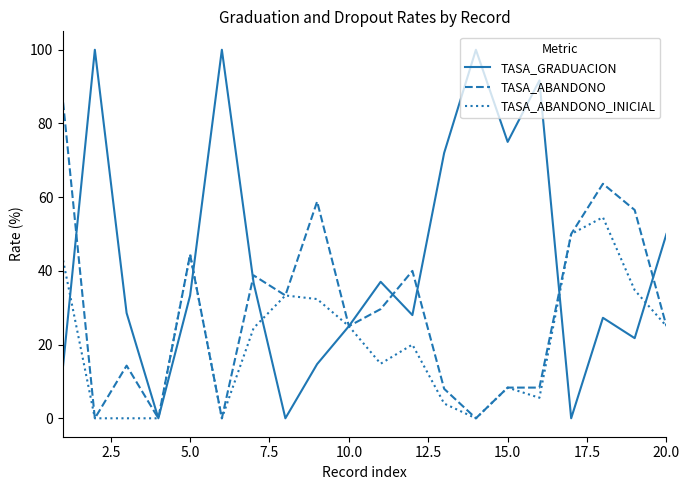

How many lines are shown in the chart?

3